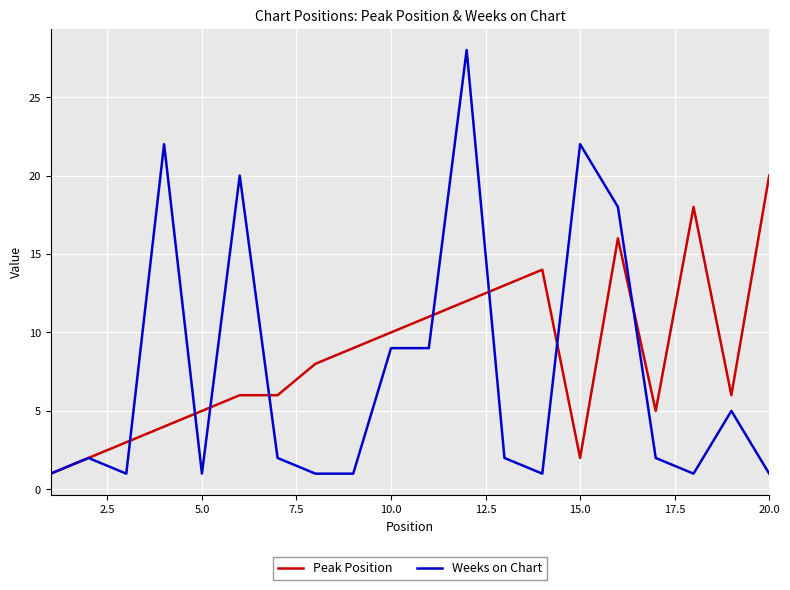

What are all the series names shown in the legend?

Peak Position, Weeks on Chart